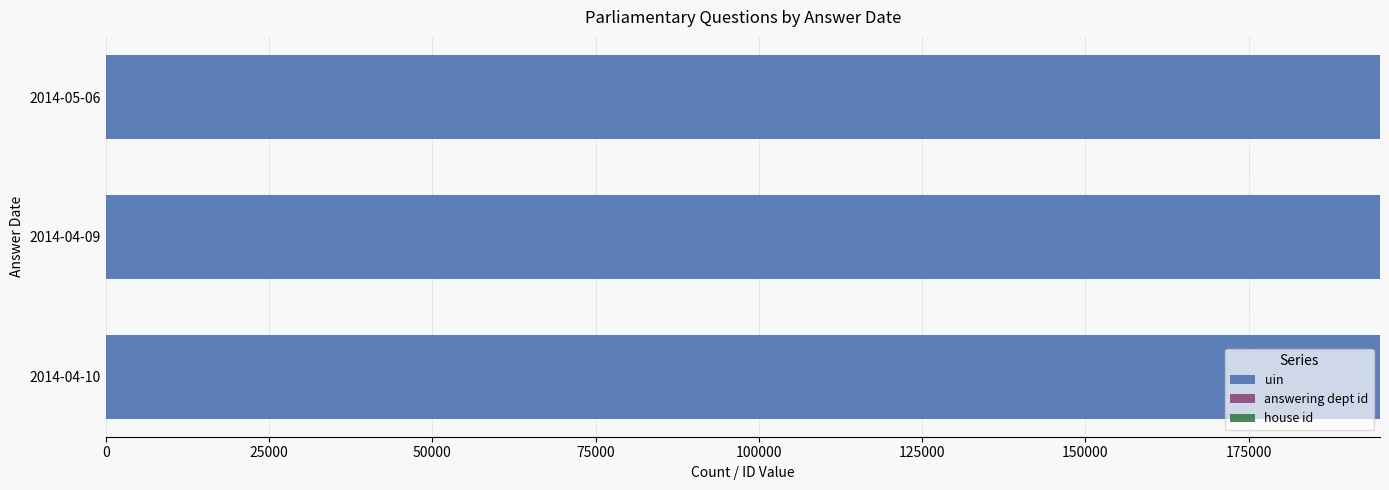

What is the highest value of the uin series?

195098